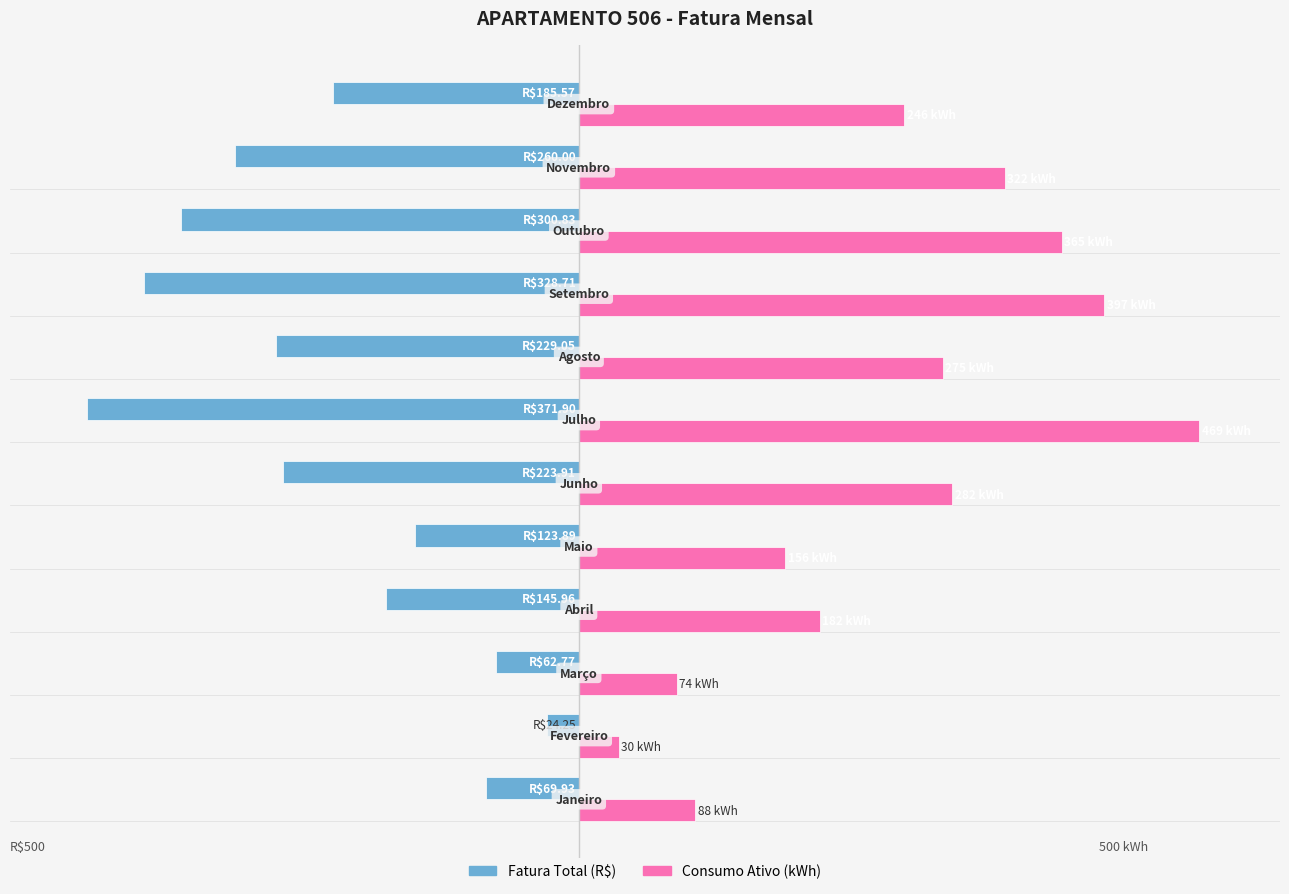

What are all the series names shown in the legend?

Fatura Total (R$), Consumo Ativo (kWh)